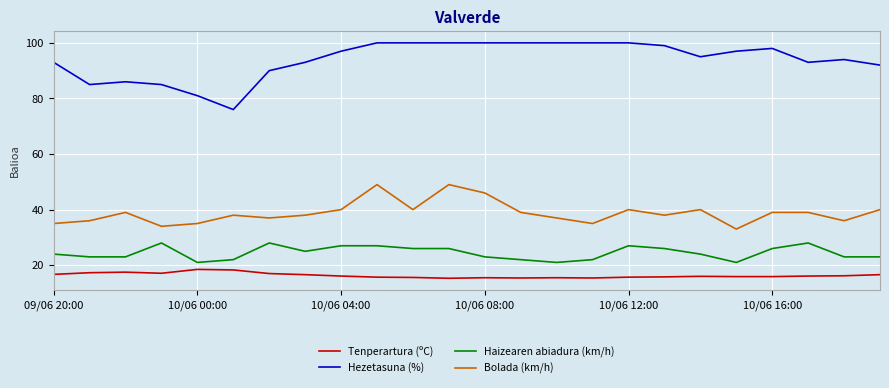

Rank the series by their maximum value, from lowest to highest.

Tenperartura (ºC), Haizearen abiadura (km/h), Bolada (km/h), Hezetasuna (%)